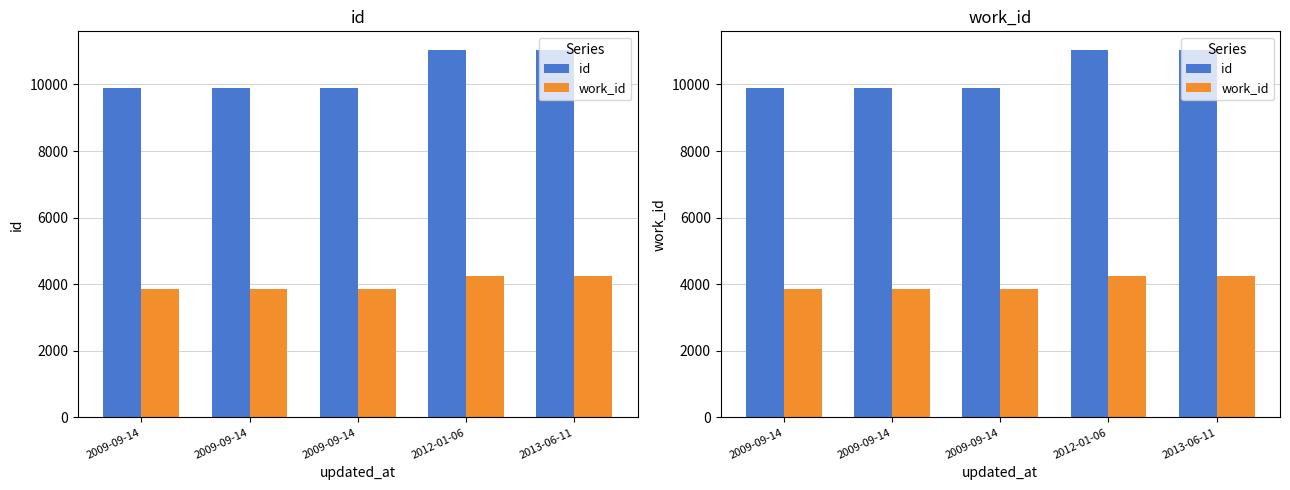

At which category does the chart reach its minimum across all series?

2009-09-14